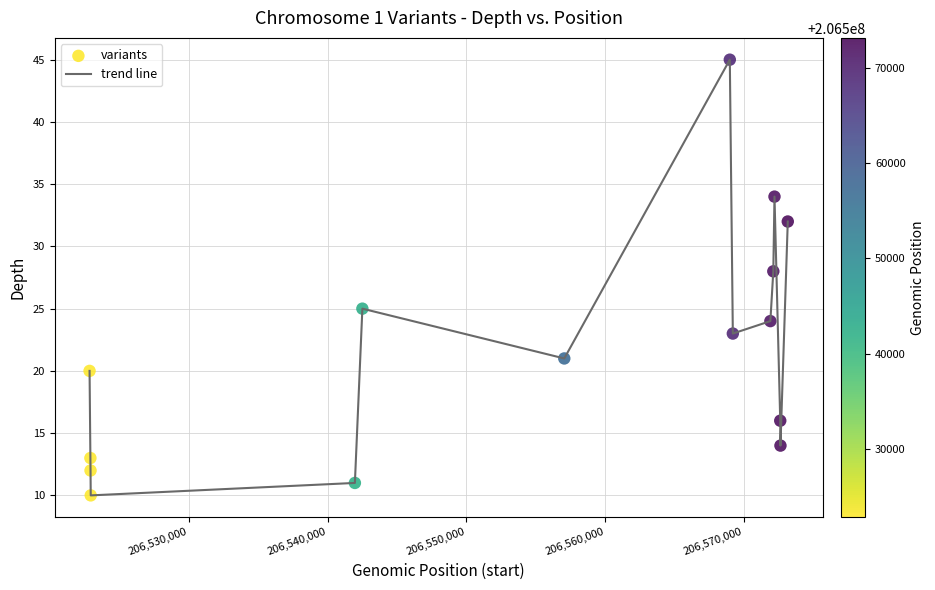

What is the difference between the maximum and minimum values?

35